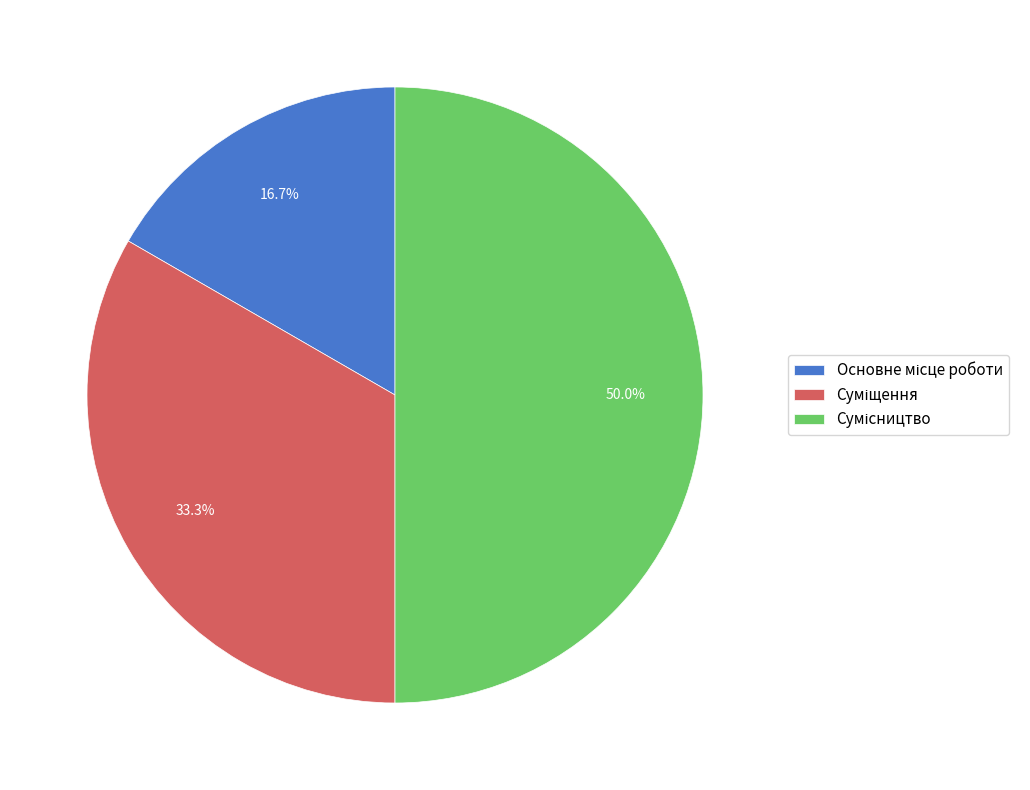

Is it true that Сумісництво is 50% of the pie?

True